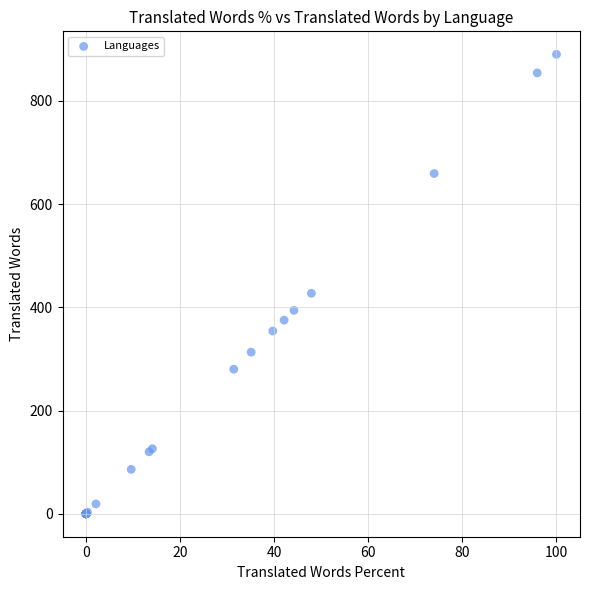

What Y value in the scatter plot is closest to 445?

427